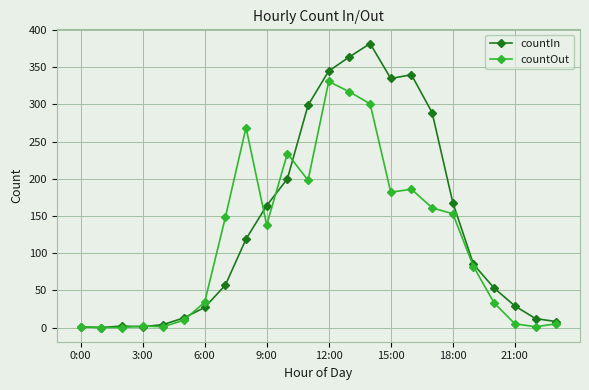

What is the highest value of the countOut series?

331